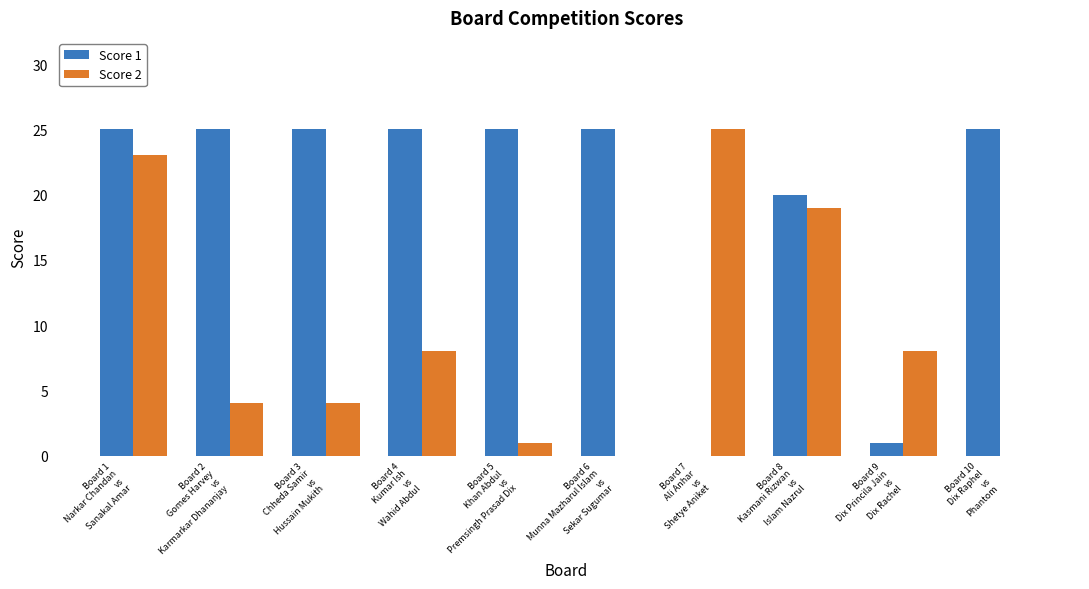

What is the maximum value shown in the chart?

25